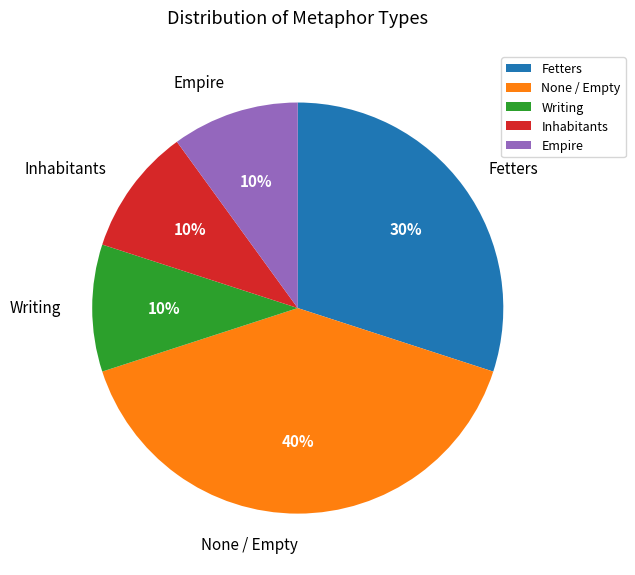

Is there any slice that represents more than half of the pie?

No